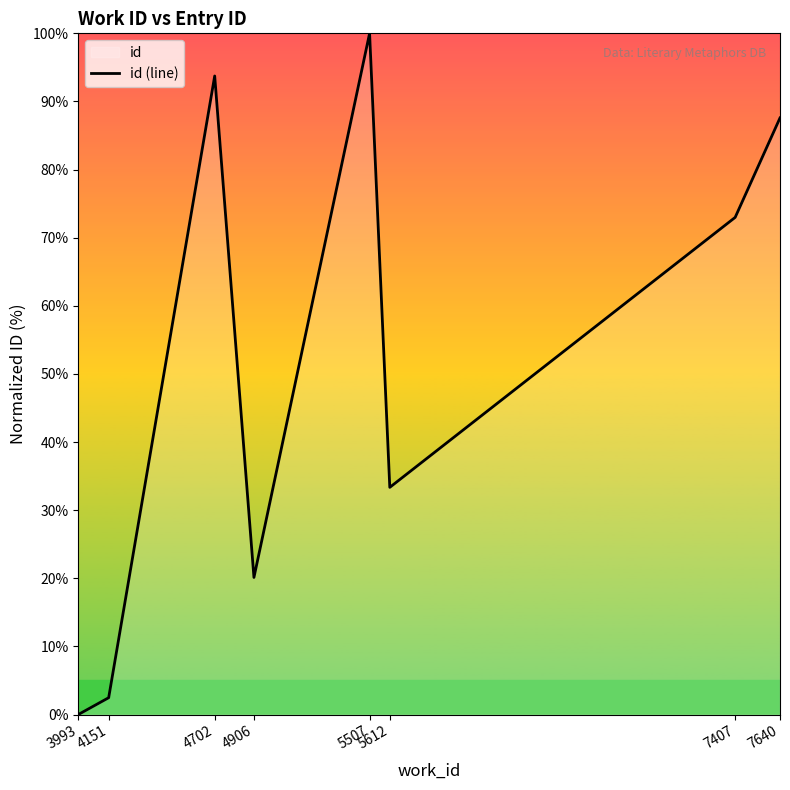

What is the difference between the second highest and minimum values?

93.7